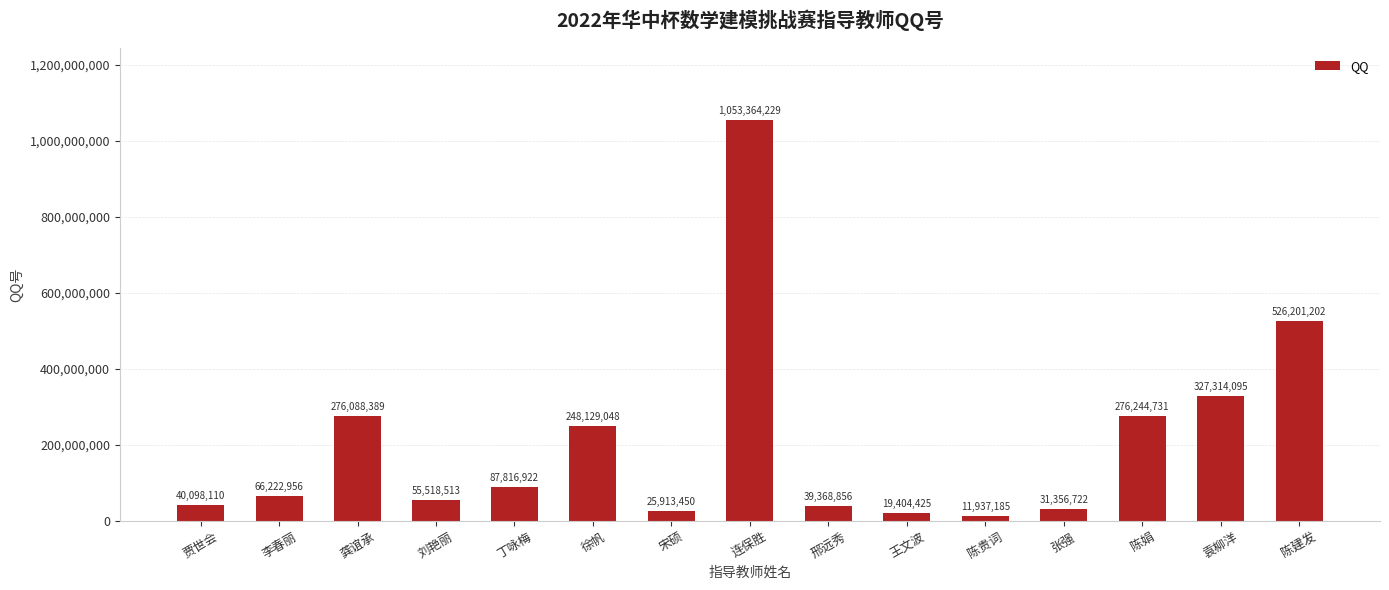

List the labels in order of value, smallest first.

陈贵词, 王文波, 宋硕, 张强, 邢远秀, 贾世会, 刘艳丽, 李春丽, 丁咏梅, 徐帆, 龚谊承, 陈娟, 袁柳洋, 陈建发, 连保胜